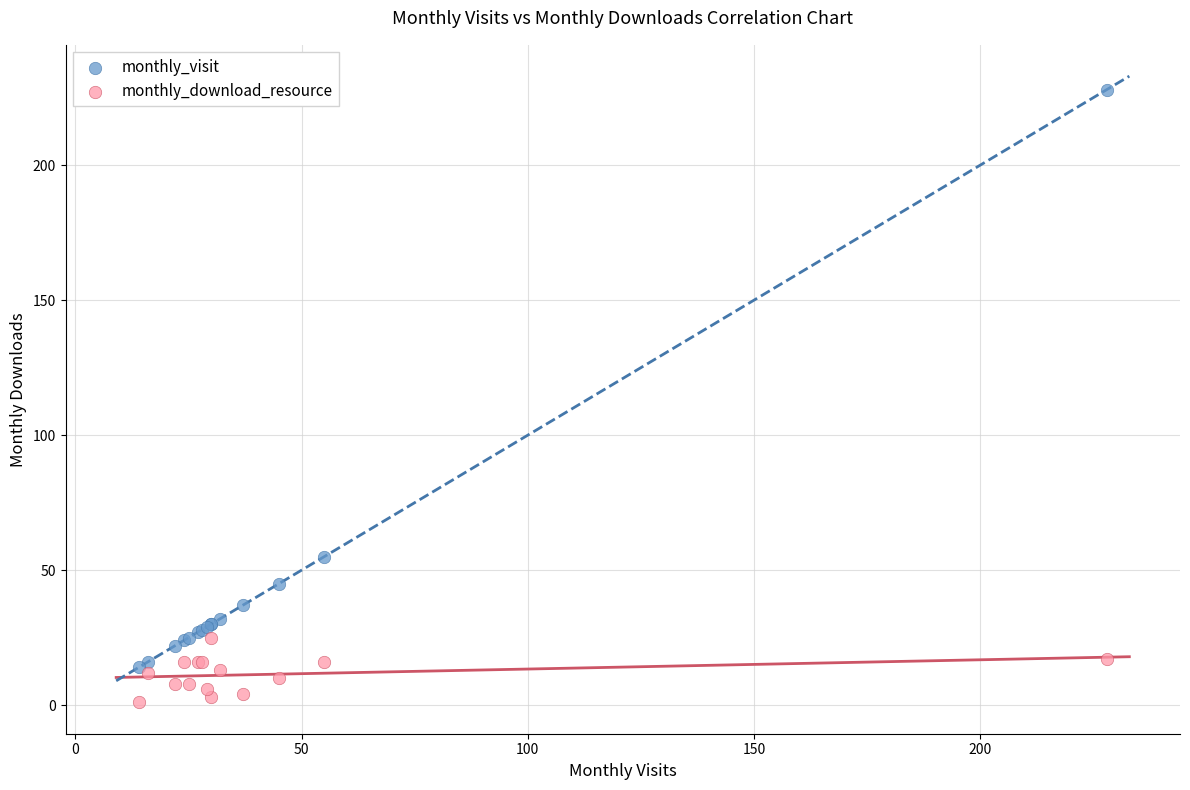

Which series contains the lowest Y value?

monthly_download_resource